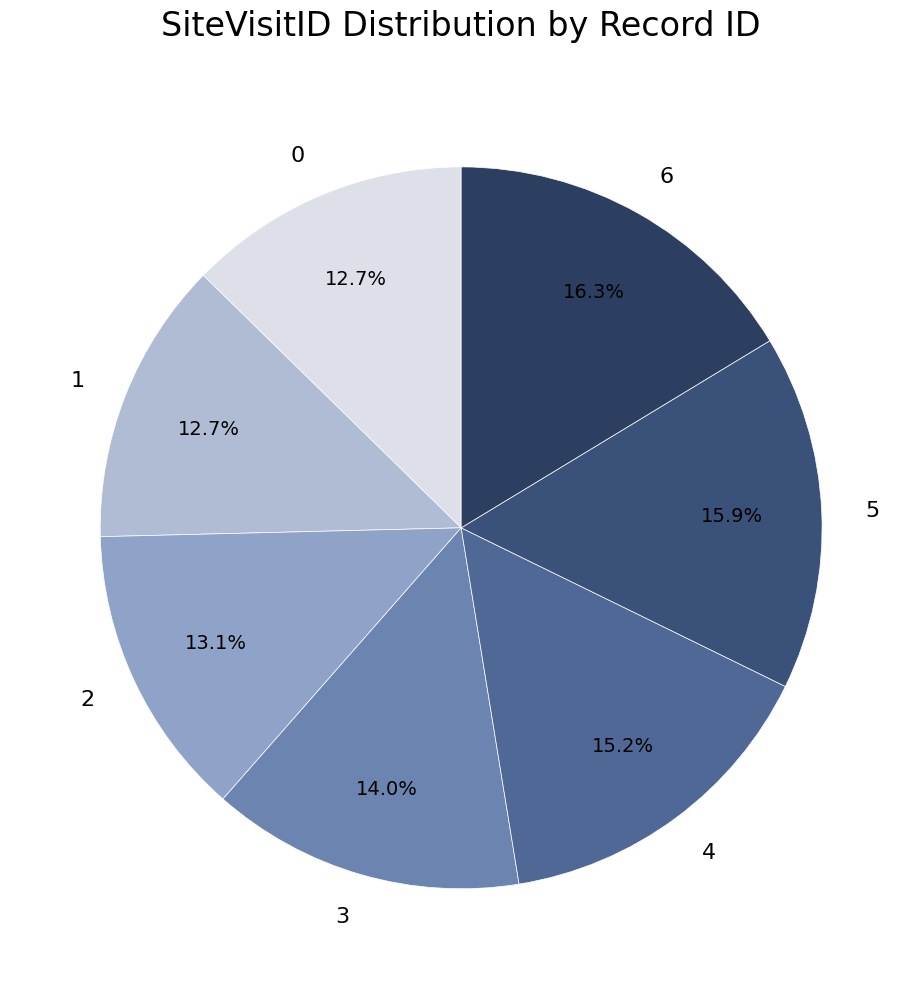

Is there a majority slice in this chart?

No